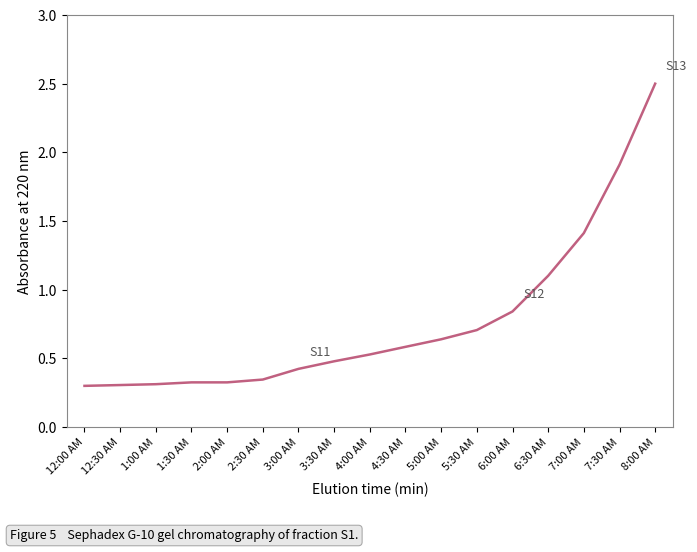

What is the difference between the maximum and minimum values?

2.2